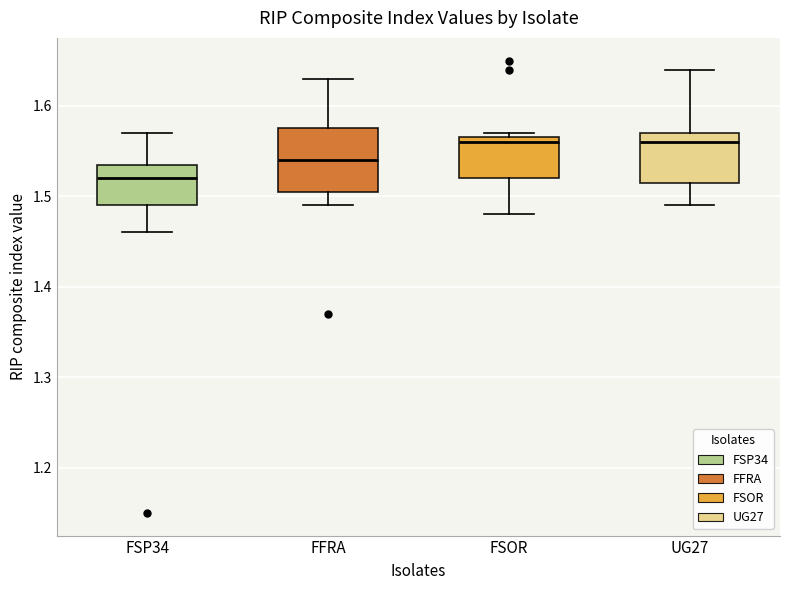

Comparing the boxes themselves (not the whiskers), which one is the tallest?

FFRA